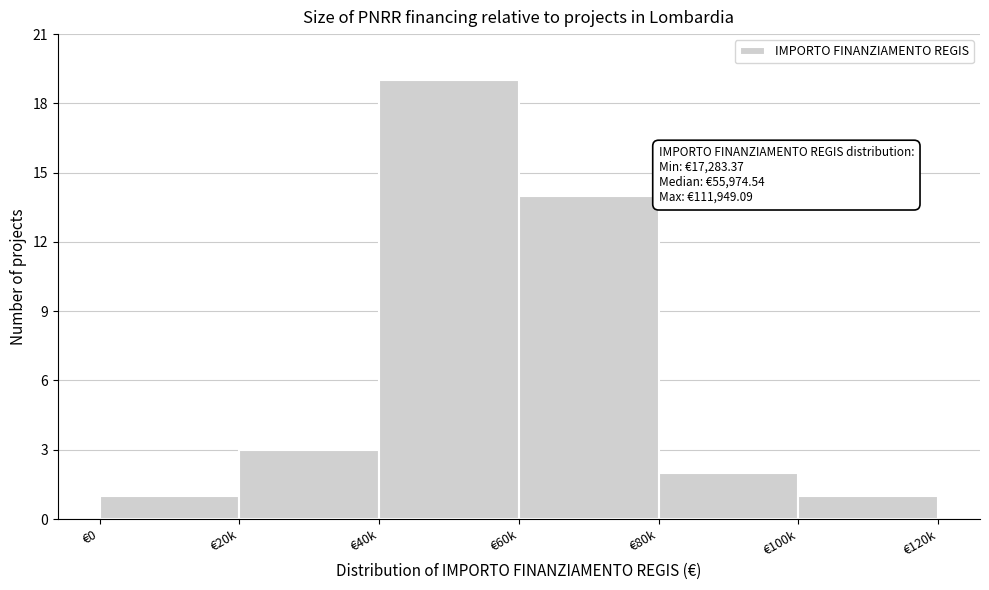

Reading left to right, what are all the values shown in this chart?

1	3	19	14	2	1